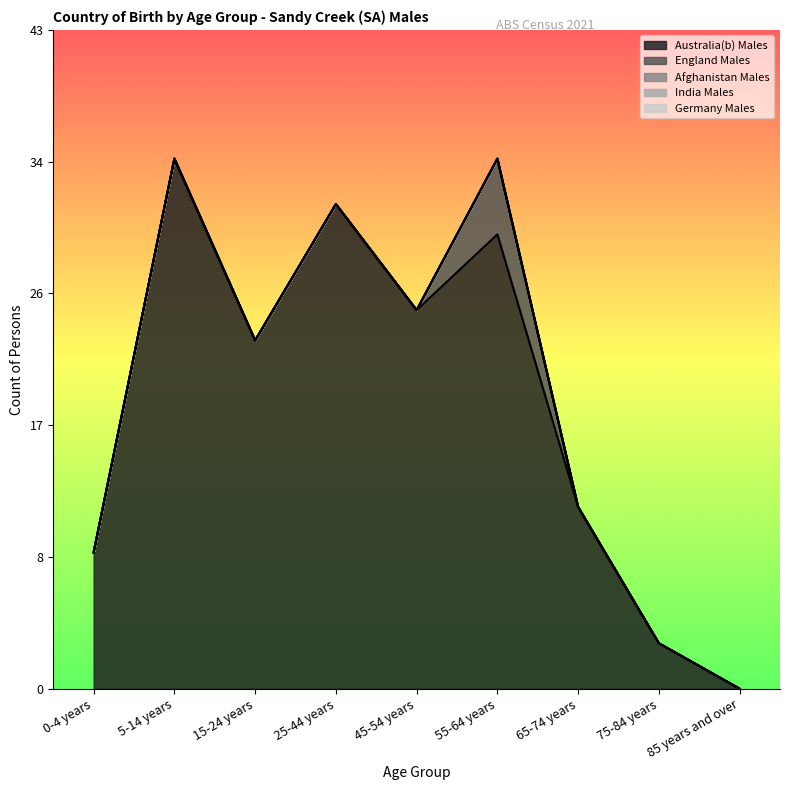

Rank the series by their maximum value, from lowest to highest.

Afghanistan Males, India Males, Germany Males, England Males, Australia(b) Males